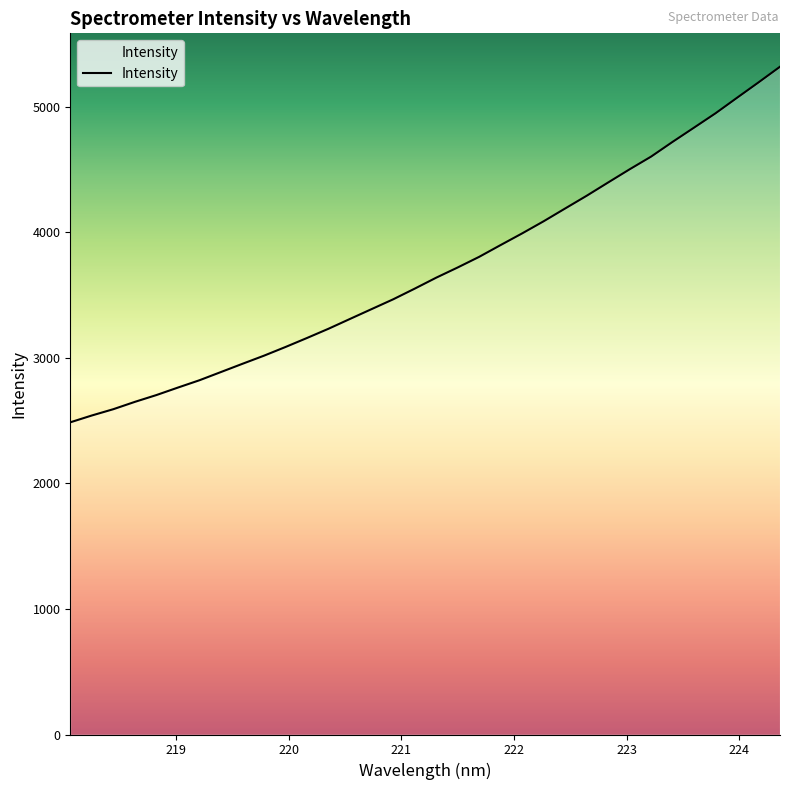

What is the smallest value displayed?

2485.8